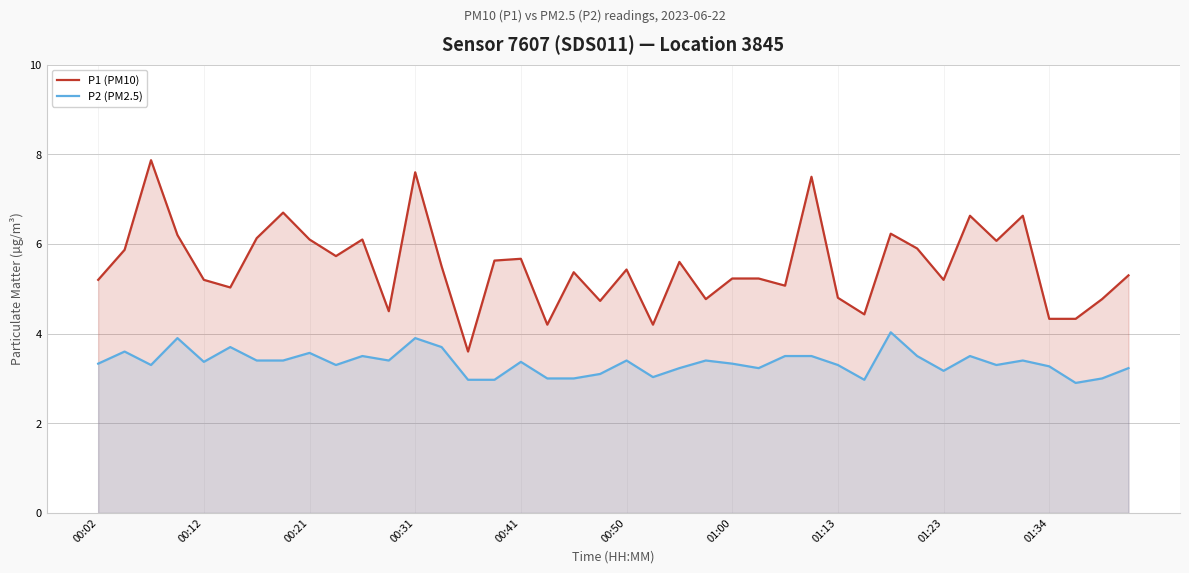

True or false: P2 (PM2.5) and P1 (PM10) intersect in this chart.

False